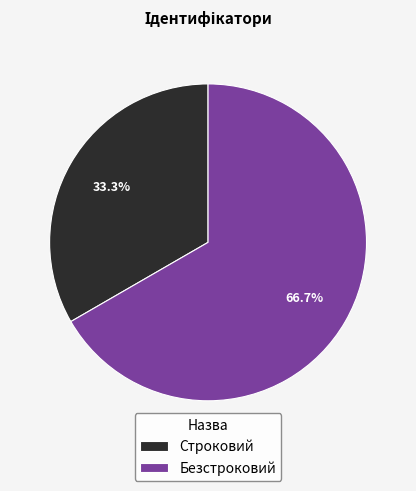

To the nearest percent, what is the difference between the Безстроковий and Строковий slice percentages?

33%